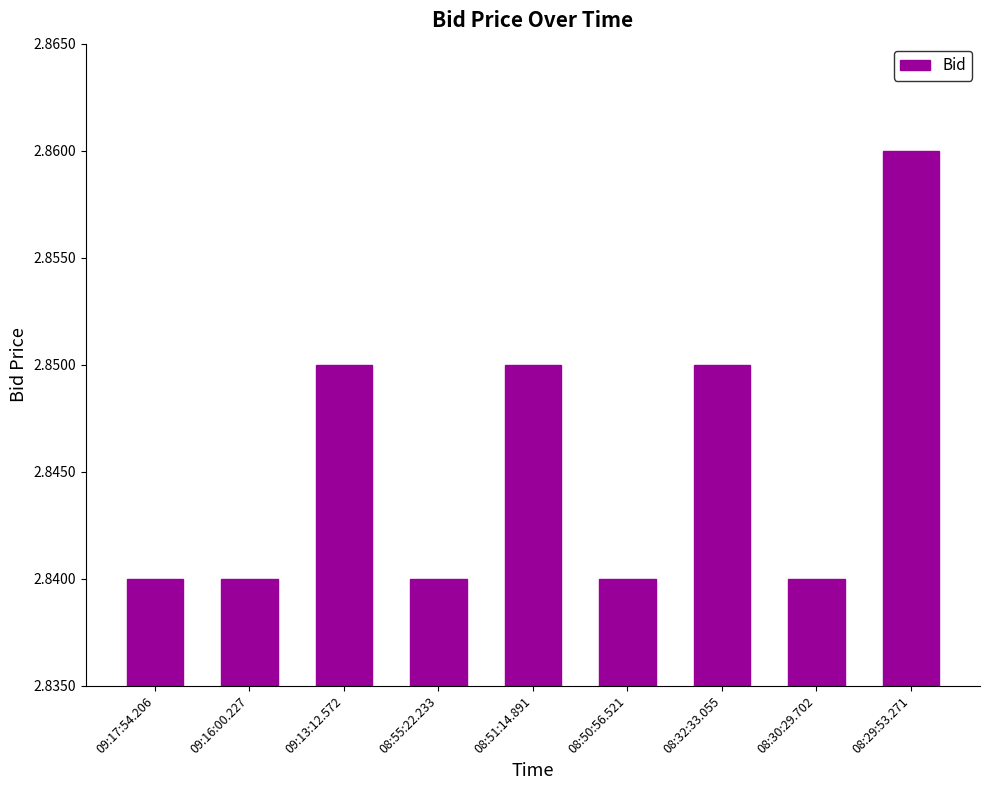

The chart shows a value of 0.9 at 08:30:29.702. True or false?

False